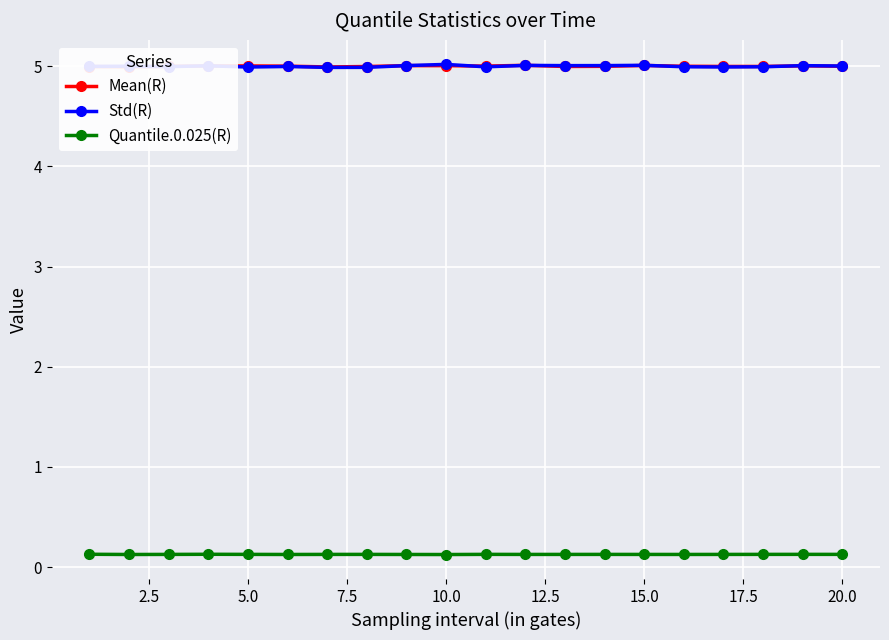

Reading left to right, what are all the values shown in this chart?

Mean(R): 5.0	5.0	5.0	5.0	5.0	5.0	5.0	5.0	5.0	5.0	5.0	5.0	5.0	5.0	5.0	5.0	5.0	5.0	5.0	5.0
Std(R): 5.0	5.0	5.0	5.0	5.0	5.0	5.0	5.0	5.0	5.0	5.0	5.0	5.0	5.0	5.0	5.0	5.0	5.0	5.0	5.0
Quantile.0.025(R): 0.1	0.1	0.1	0.1	0.1	0.1	0.1	0.1	0.1	0.1	0.1	0.1	0.1	0.1	0.1	0.1	0.1	0.1	0.1	0.1